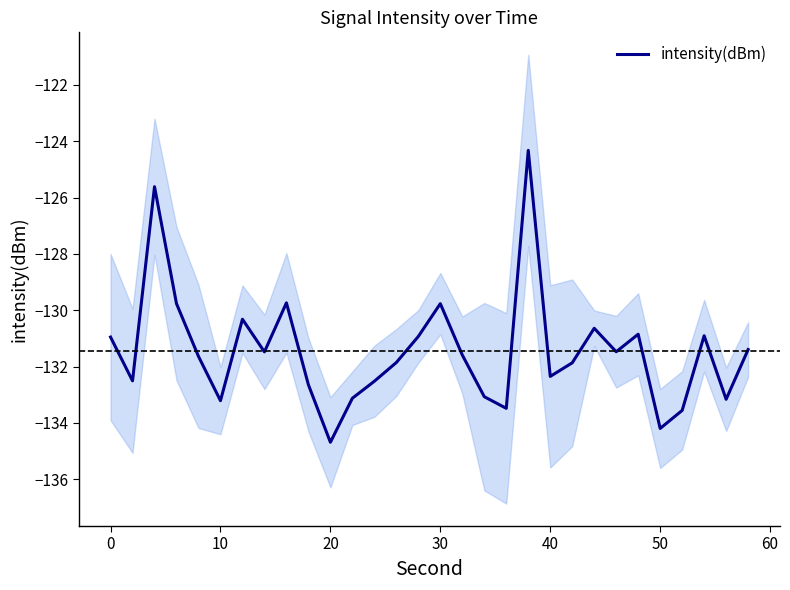

Is this an area chart (filled region under the line)?

No